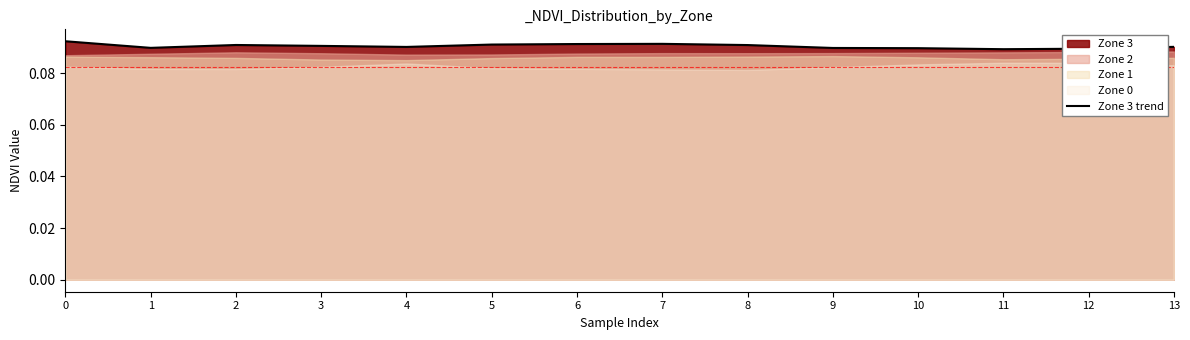

Rank the categories by value from highest to lowest.

0, 7, 6, 5, 2, 8, 3, 13, 4, 1, 9, 10, 12, 11